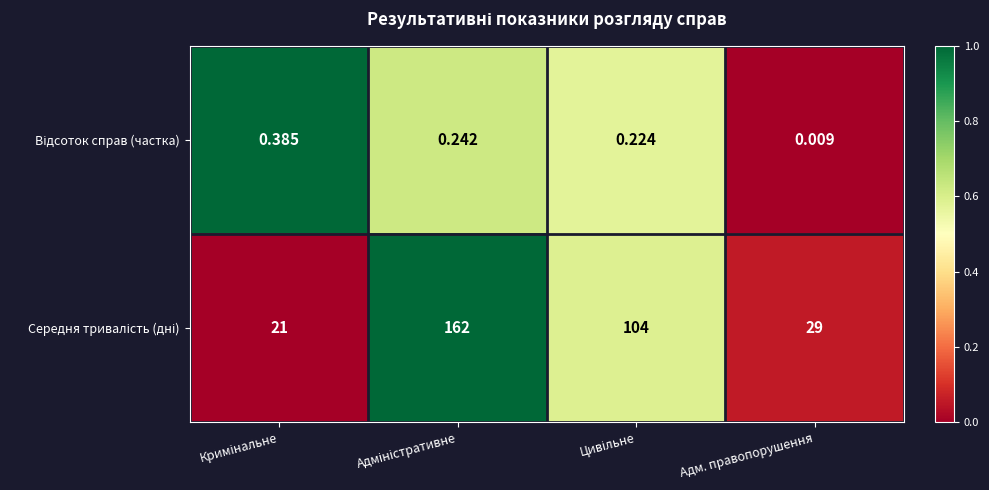

How many series are shown in this chart?

2